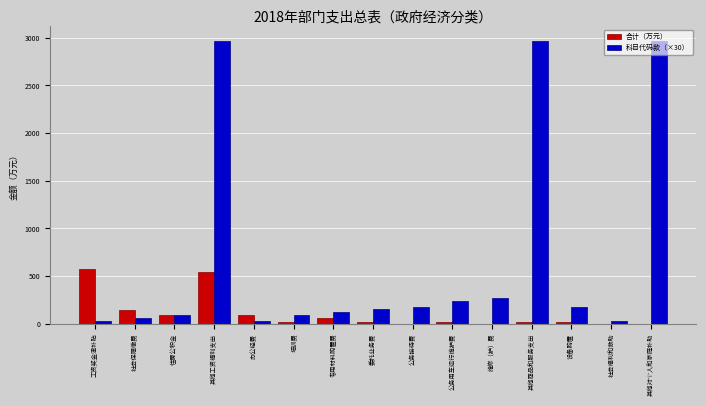

The 科目代码款（×30） series shows 180.0 at 公务接待费. True or false?

True